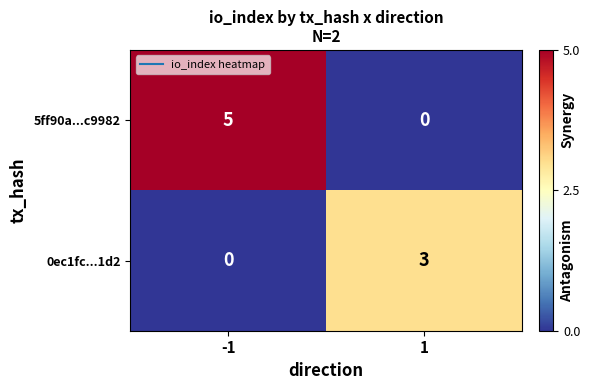

List the series in order of their overall mean, lowest first.

0ec1fc...1d2, 5ff90a...c9982